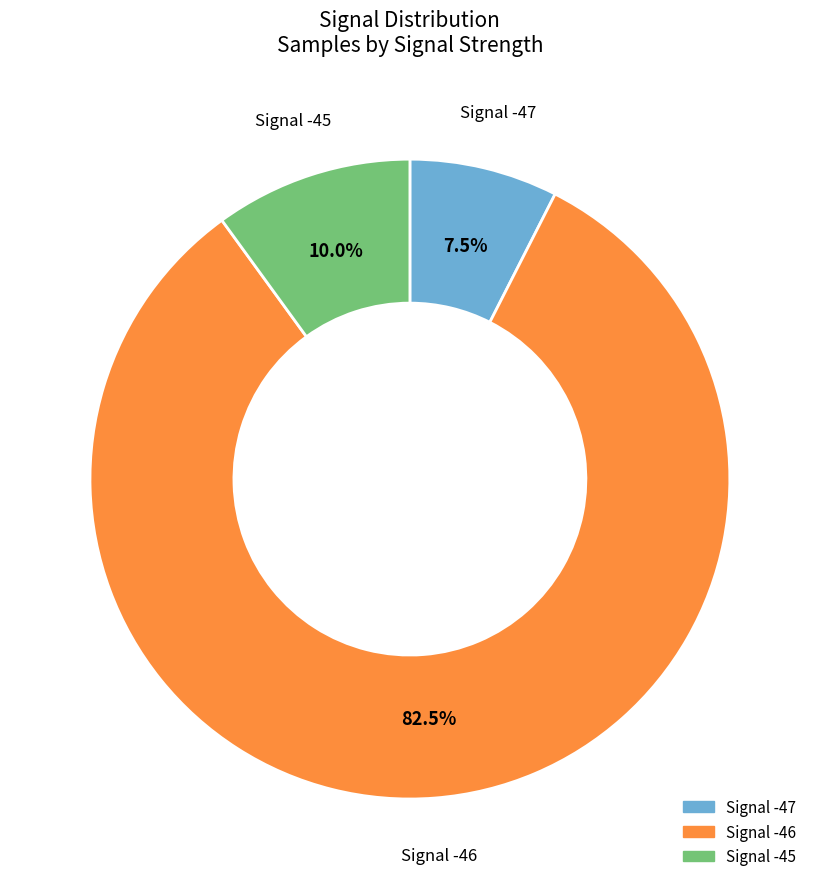

Does Signal -45 represent more than half of the total?

No